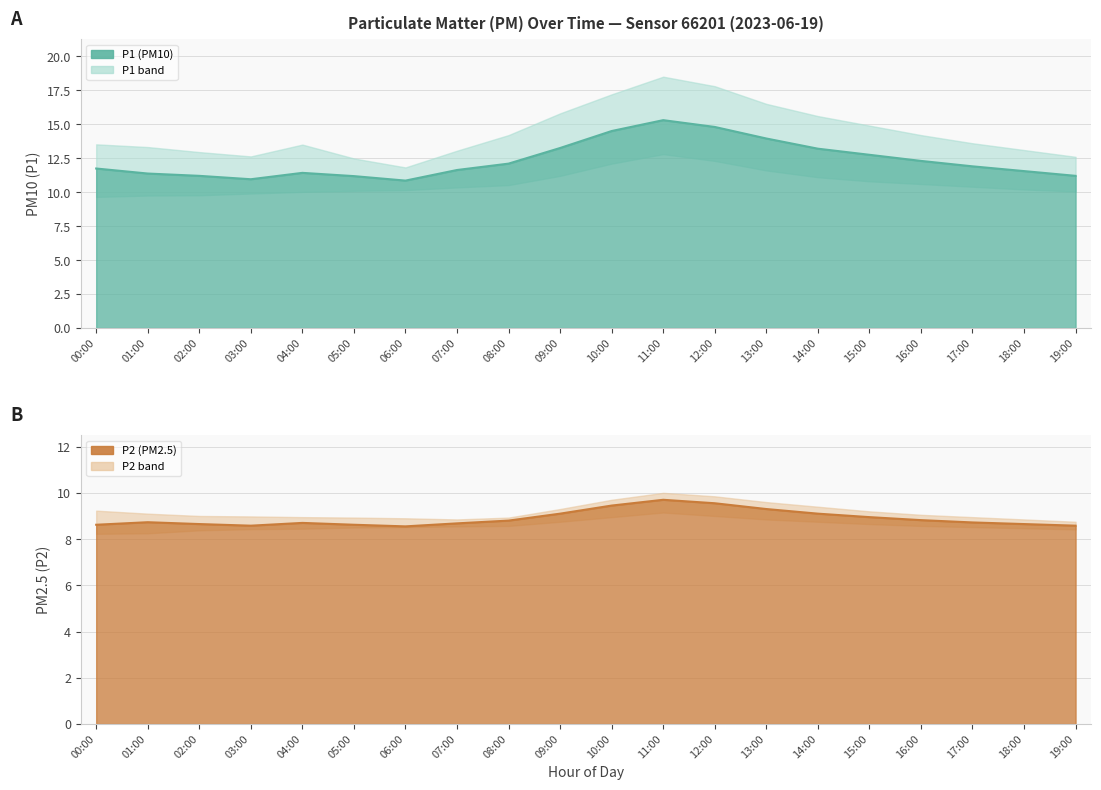

What is the total value across all series at 04:00?

61.0